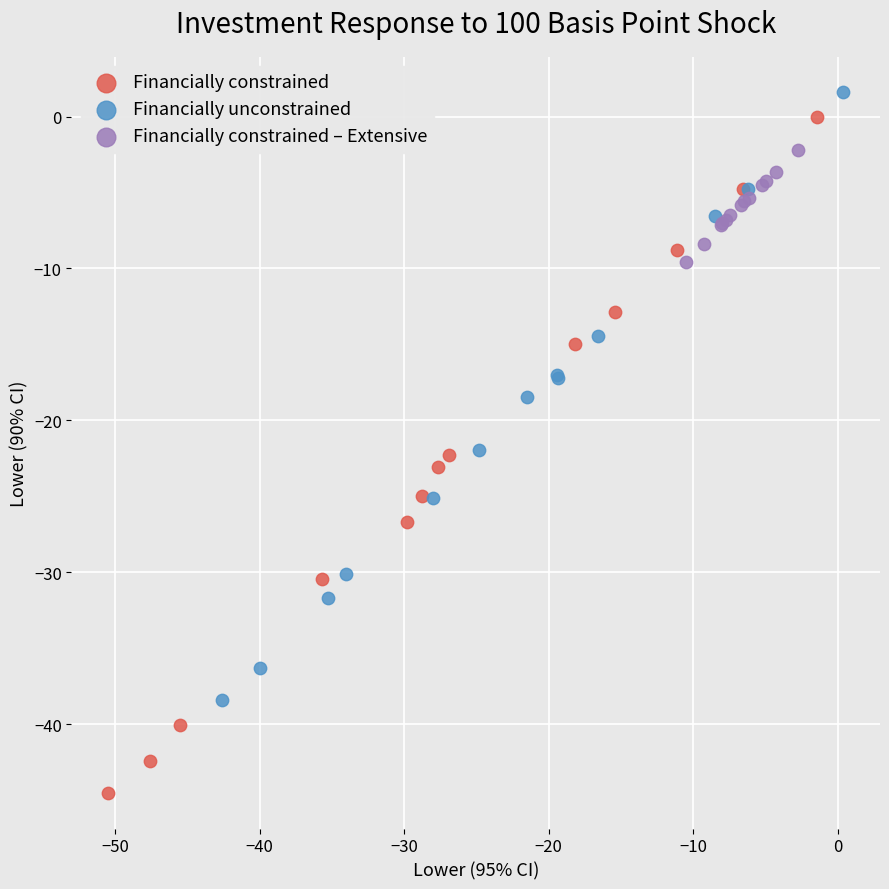

What are all the series names shown in the legend?

Financially constrained, Financially unconstrained, Financially constrained – Extensive